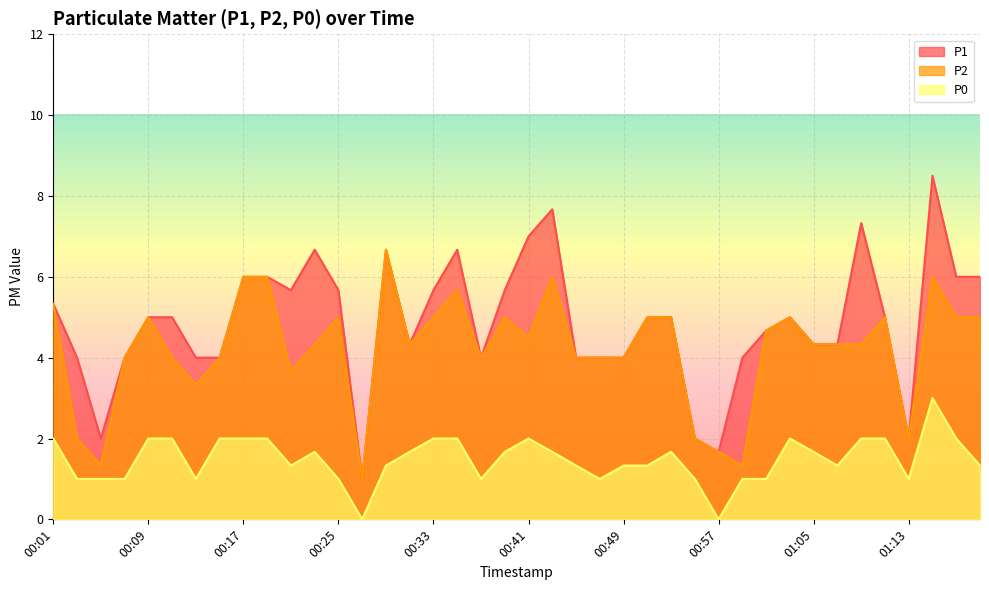

The value of P2 at 01:15 is 6.0. True or false?

True